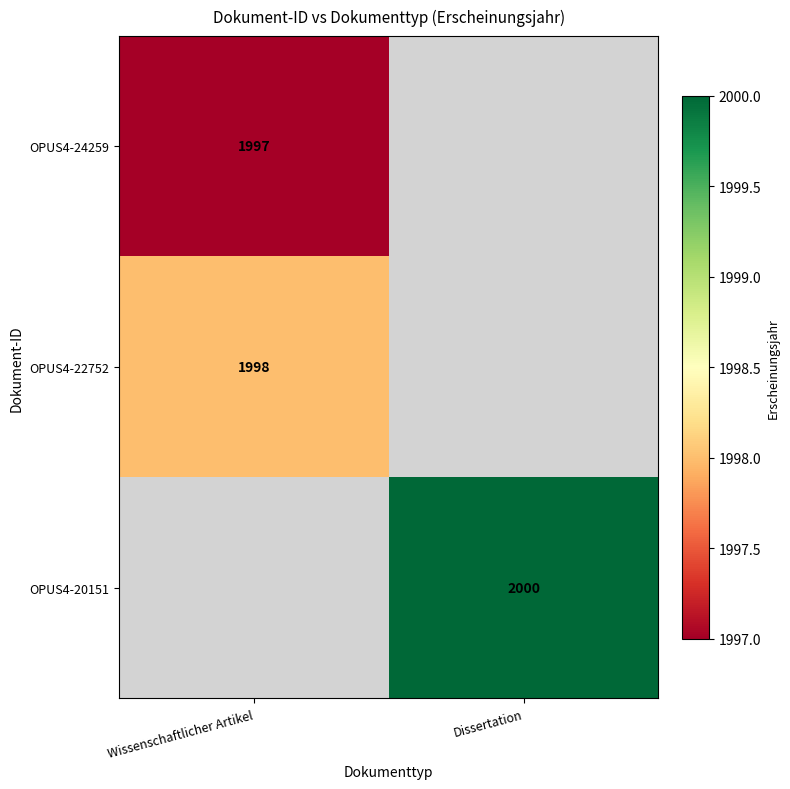

Is the value of OPUS4-20151 at Dissertation greater than the value of OPUS4-22752 at Wissenschaftlicher Artikel?

Yes